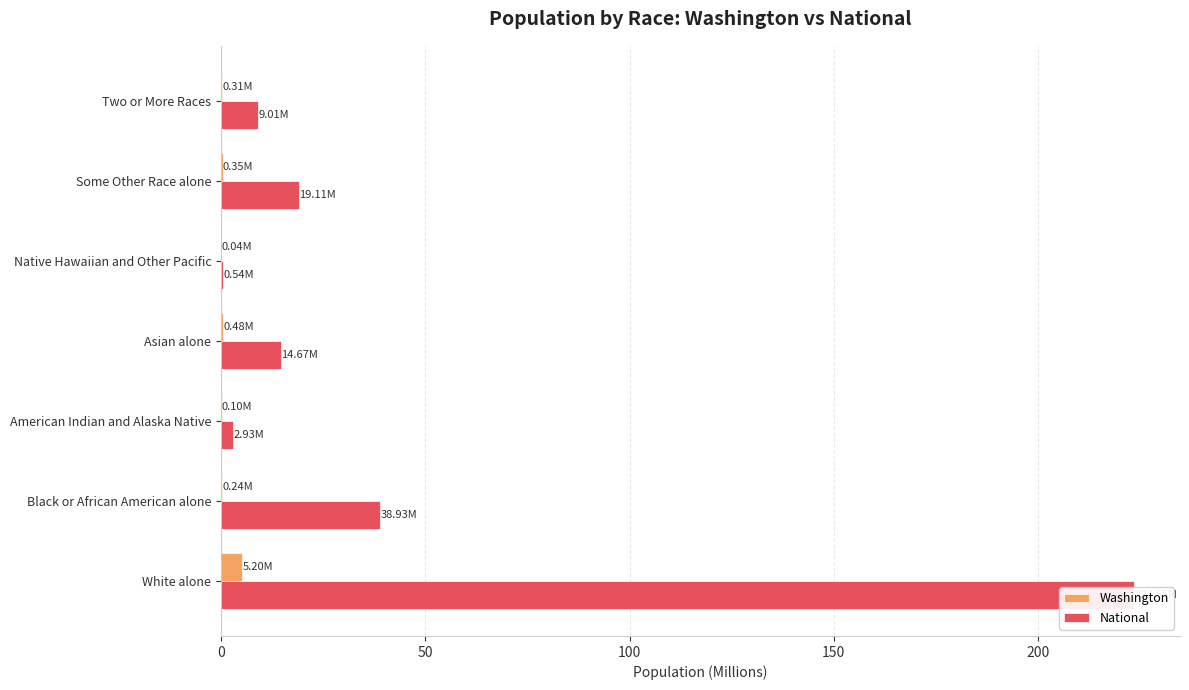

How many data points in National are less than 14?

3